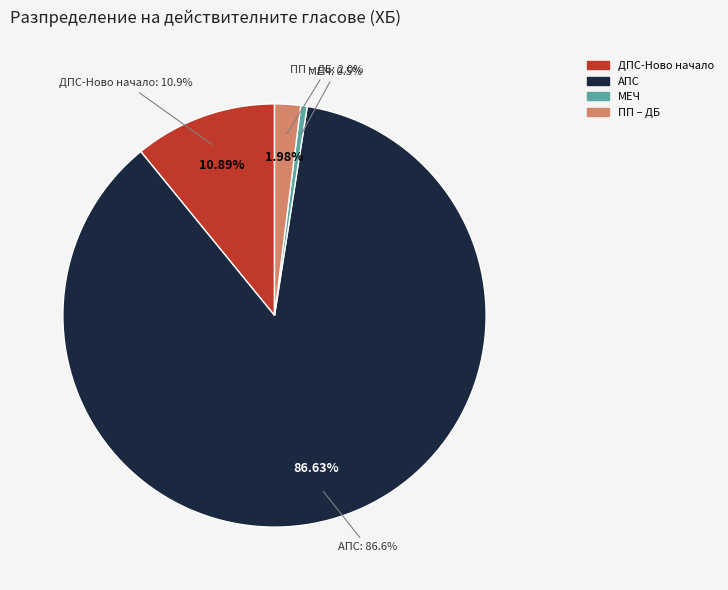

What percentage is the 8. ДПС-Ново начало slice, to the nearest percent?

11%